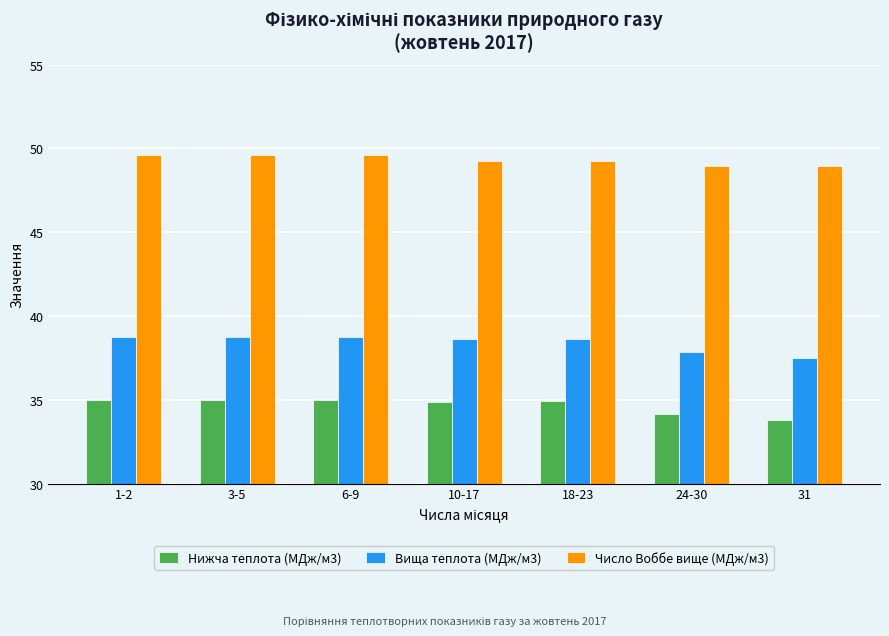

What is the label of the 2nd bar from the right?

24-30